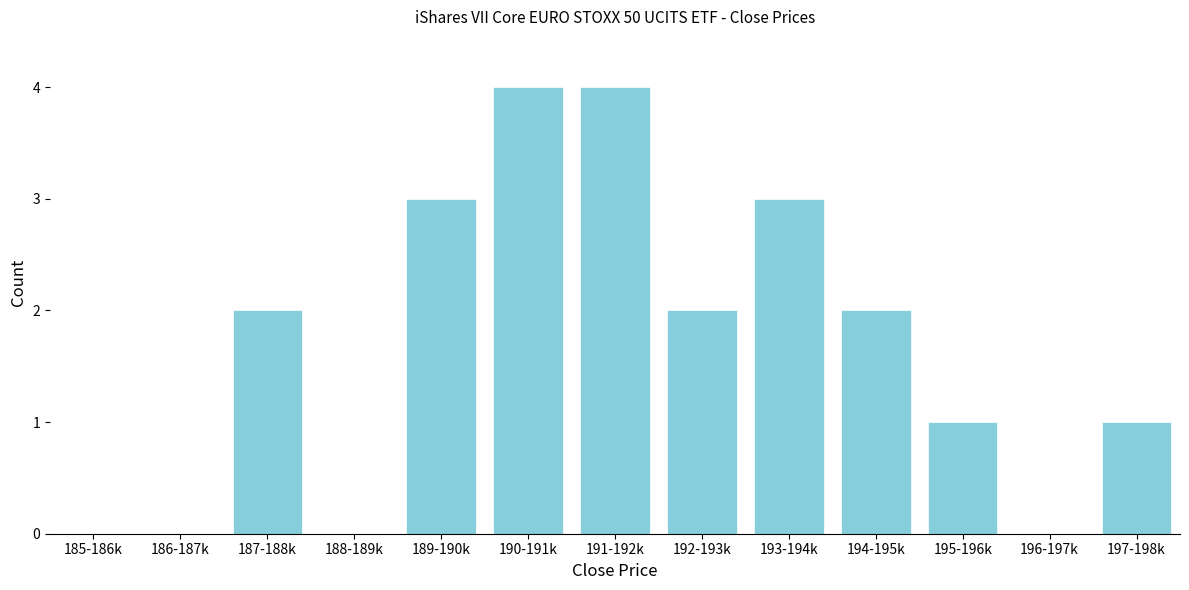

Reading left to right, list all the values displayed in this chart.

185-186k=0	186-187k=0	187-188k=2	188-189k=0	189-190k=3	190-191k=4	191-192k=4	192-193k=2	193-194k=3	194-195k=2	195-196k=1	196-197k=0	197-198k=1